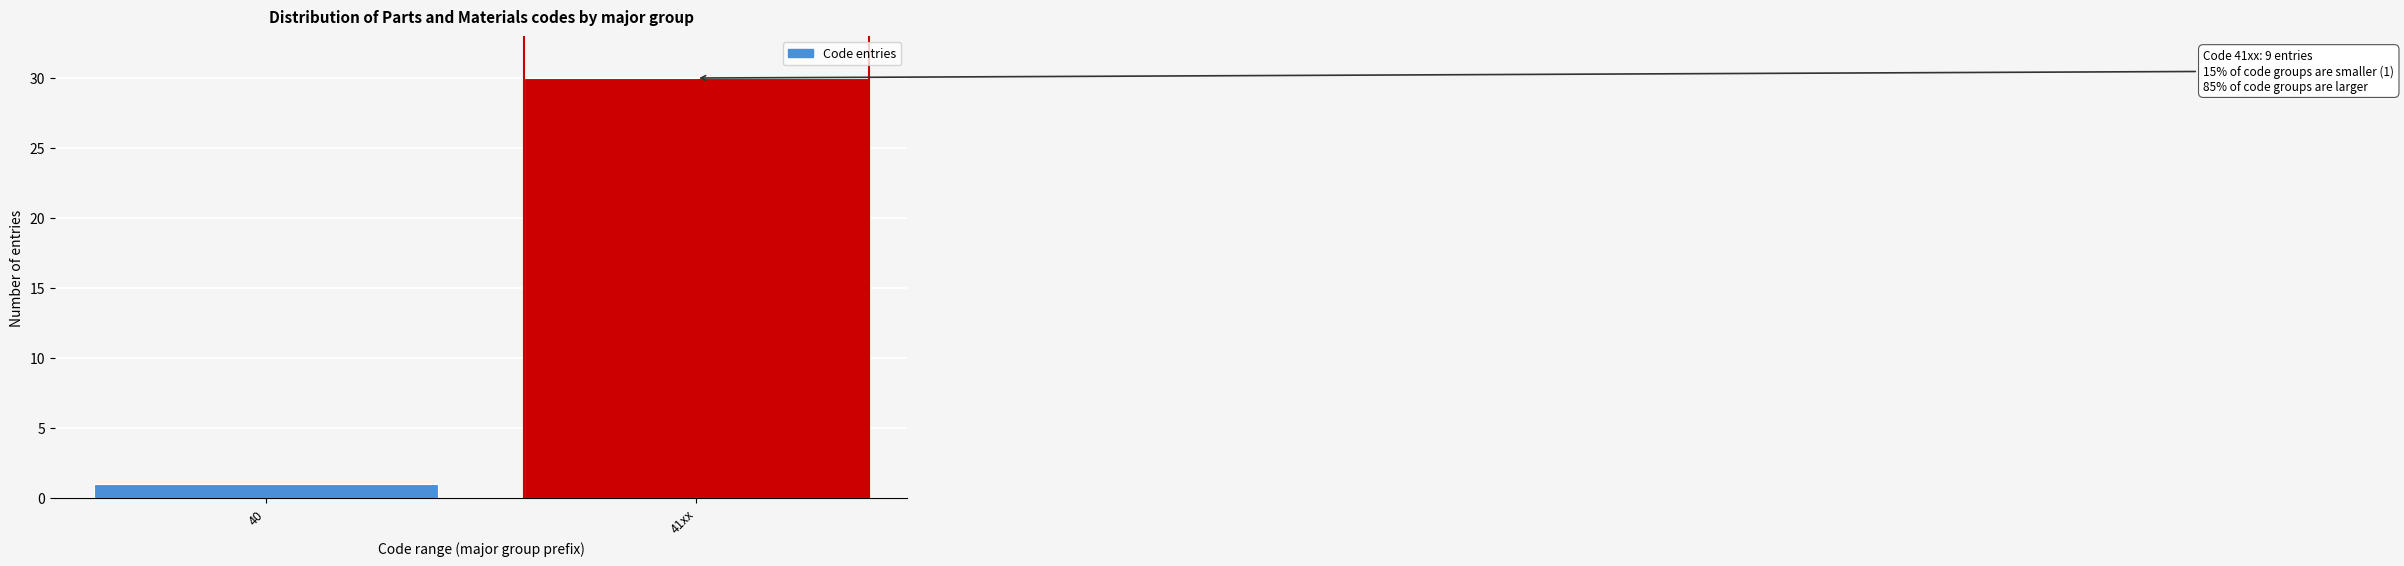

Reading left to right, extract all data points from this chart.

1	30